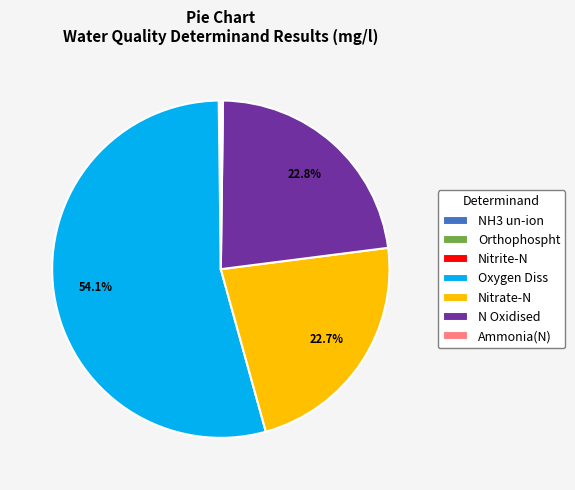

True or false: N Oxidised accounts for 23% of the total.

True